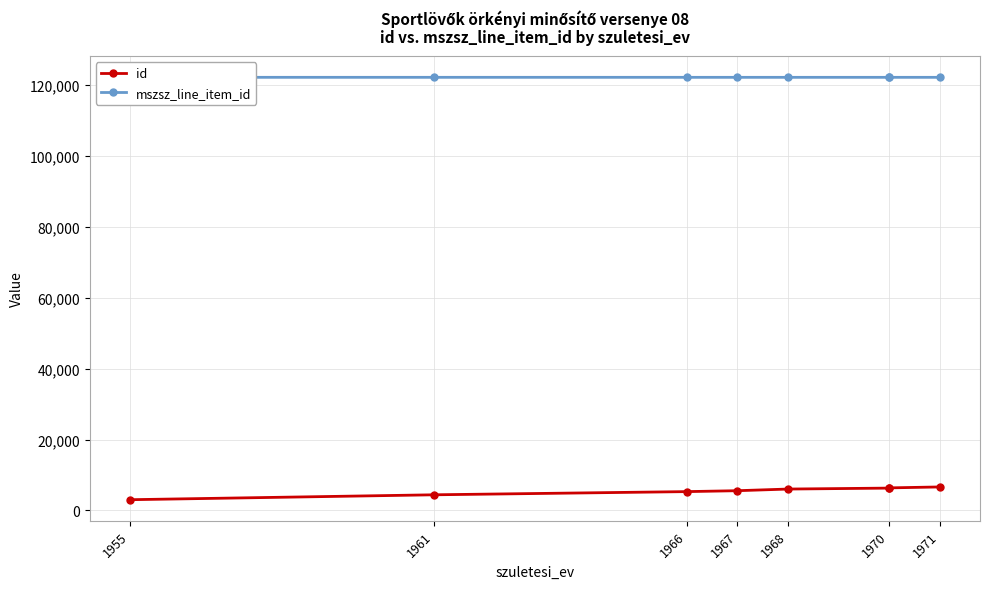

The mszsz_line_item_id series shows 122045 at 1961. True or false?

True